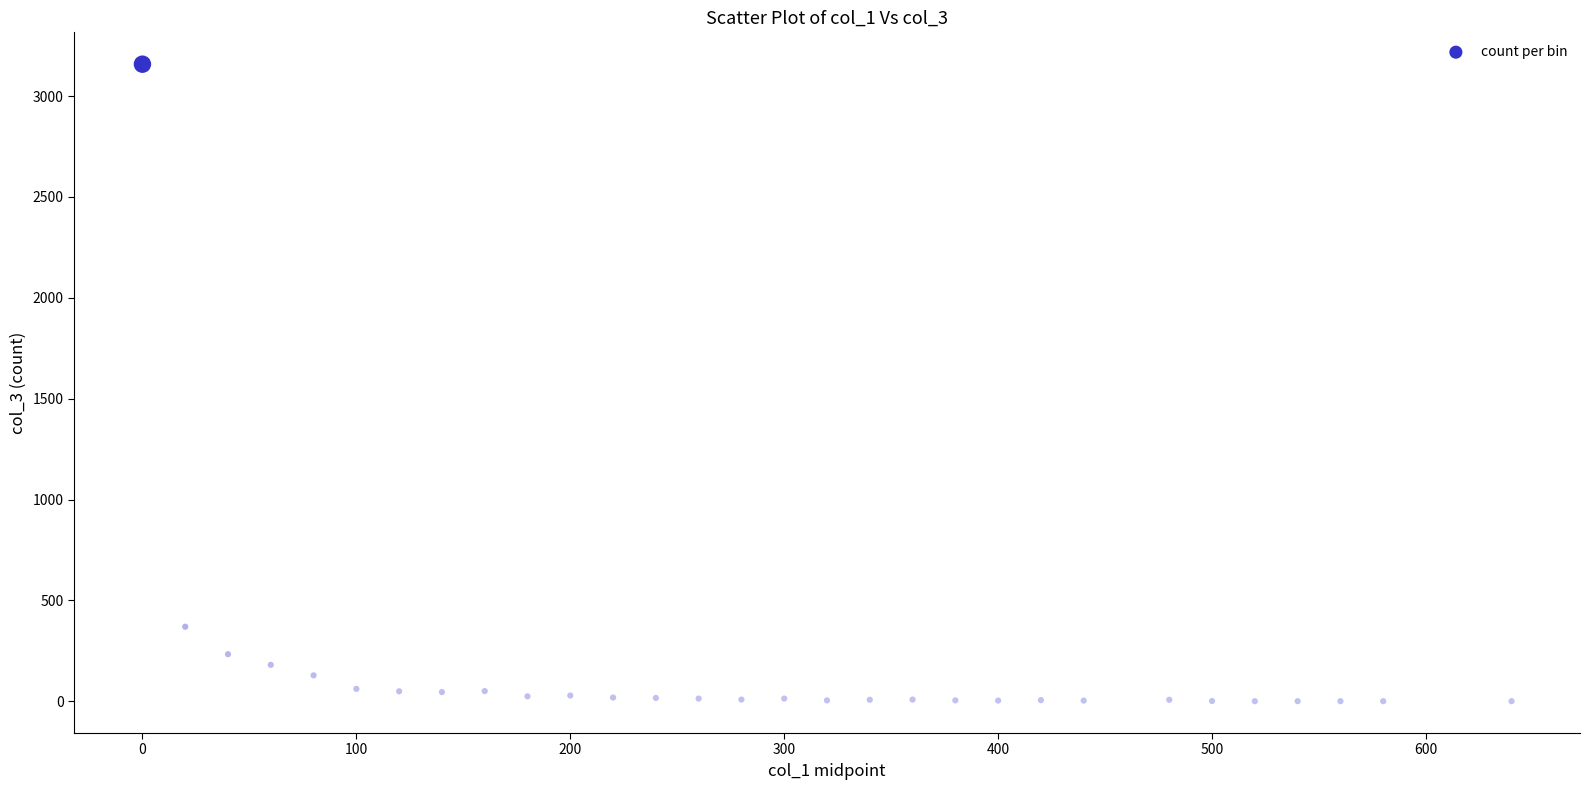

What Y value in the scatter plot is closest to 1579?

370